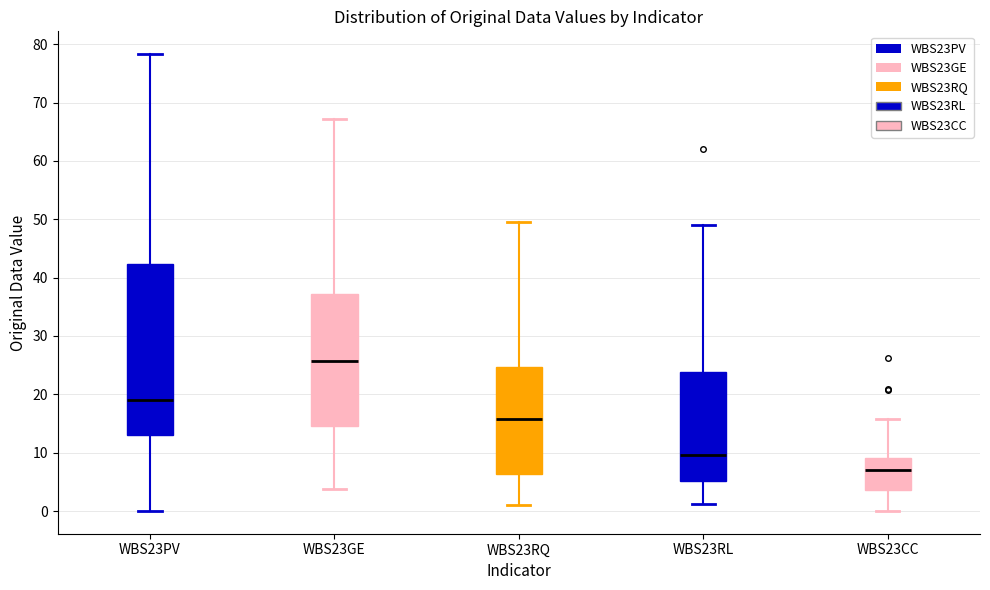

Where is the lower edge of the box for WBS23RL on the y-axis? The values are not printed on the chart, so give them approximately, as read against the axis.

5